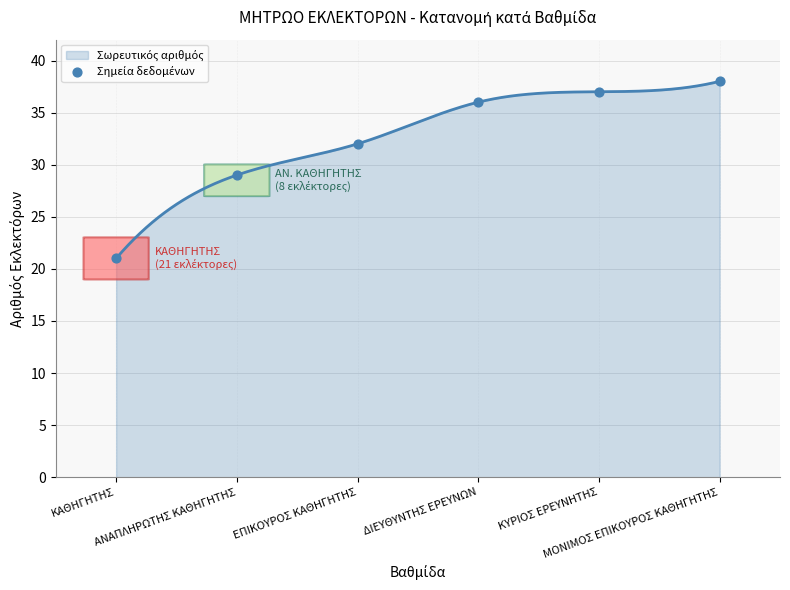

Which has a higher value, ΚΑΘΗΓΗΤΗΣ or ΜΟΝΙΜΟΣ ΕΠΙΚΟΥΡΟΣ ΚΑΘΗΓΗΤΗΣ?

ΜΟΝΙΜΟΣ ΕΠΙΚΟΥΡΟΣ ΚΑΘΗΓΗΤΗΣ